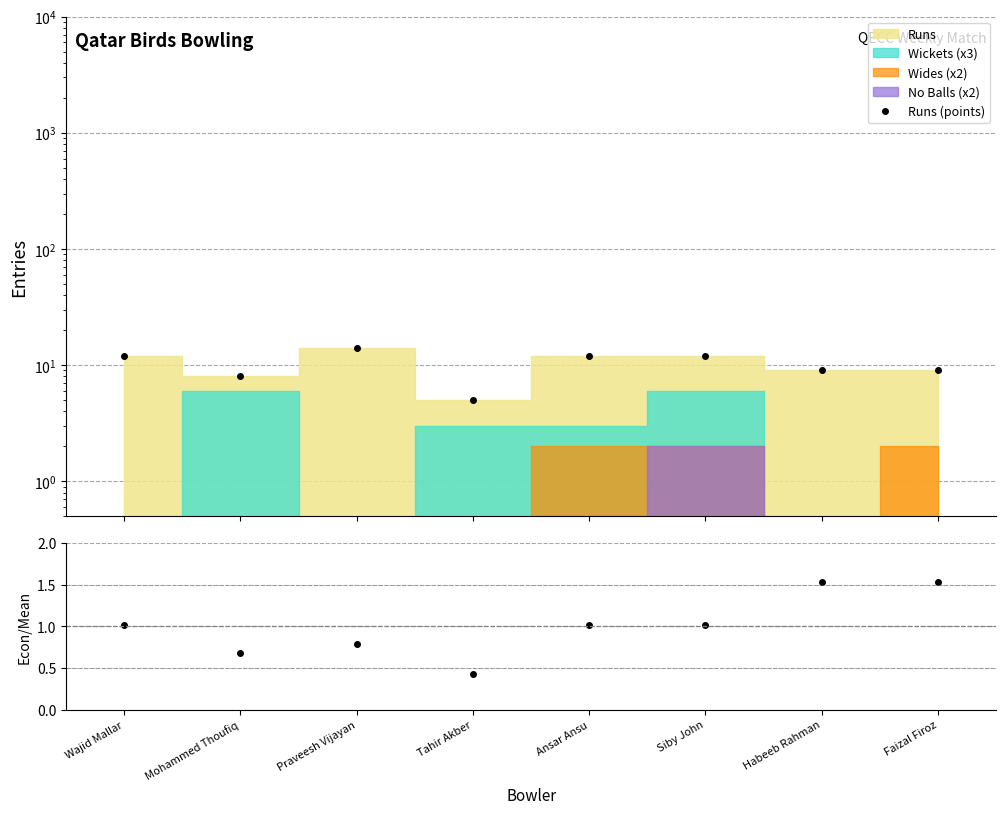

What is the total value across all series at Tahir Akber?

5.4